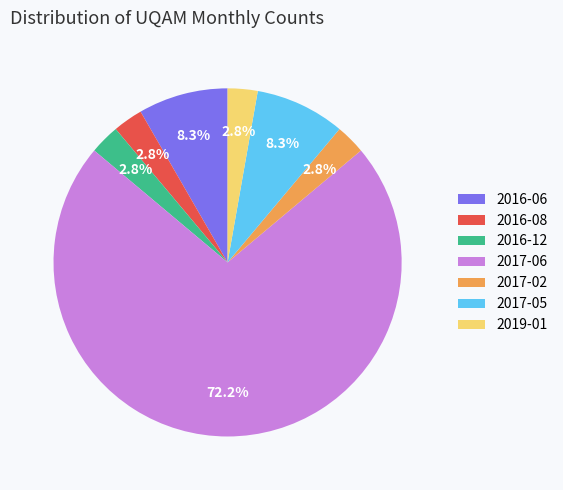

Which slice is the largest?

2017-06